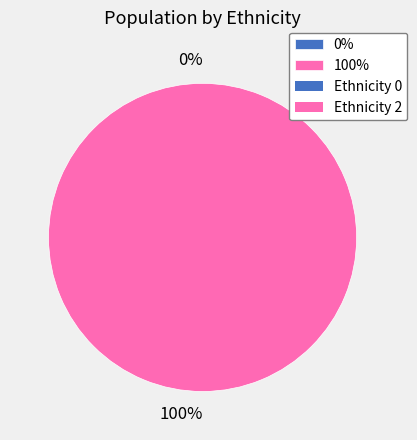

Count the number of slices in the pie.

2